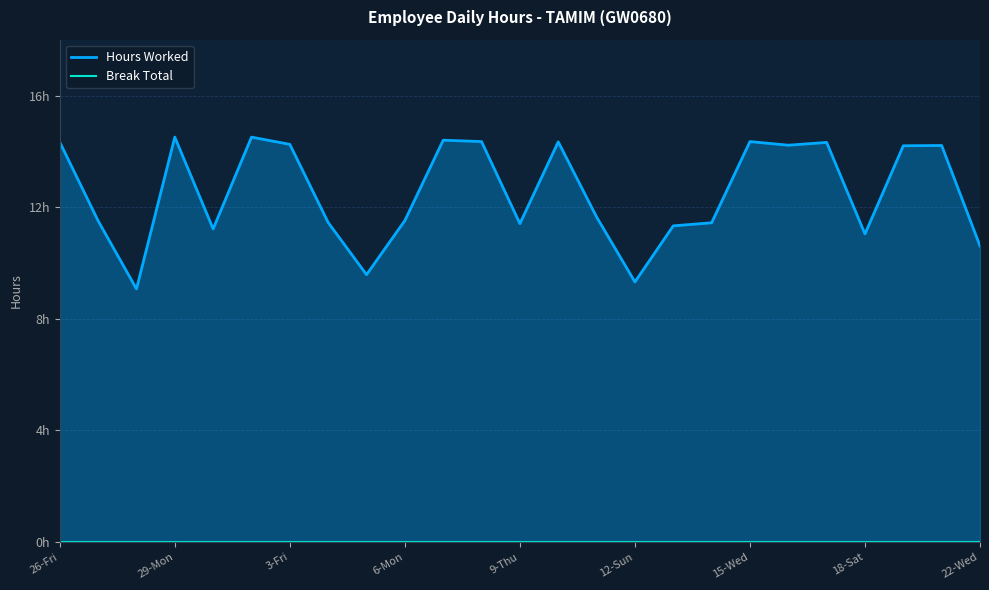

Rank the series by their maximum value, from highest to lowest.

Hours Worked, Break Total